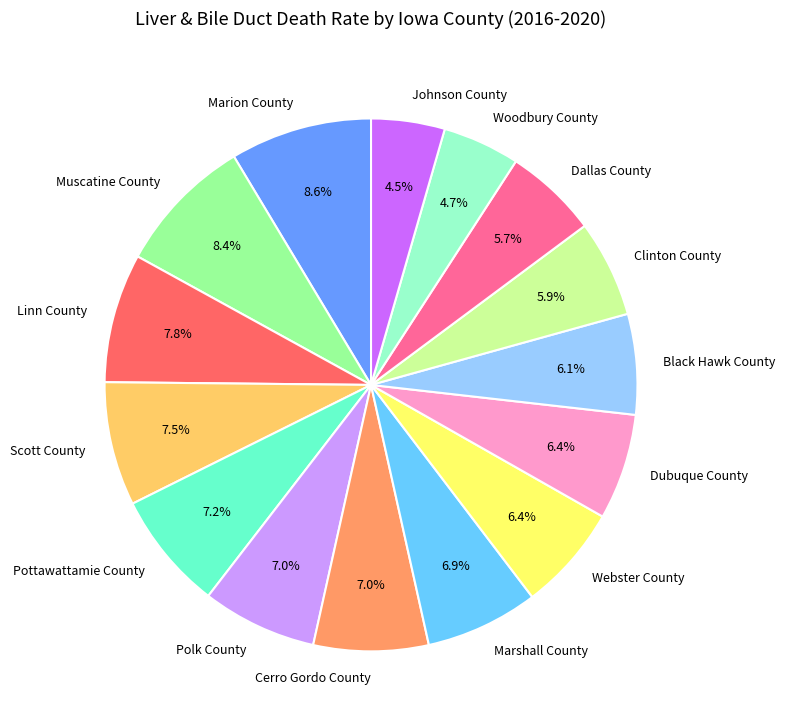

How many slices are in this pie chart?

15